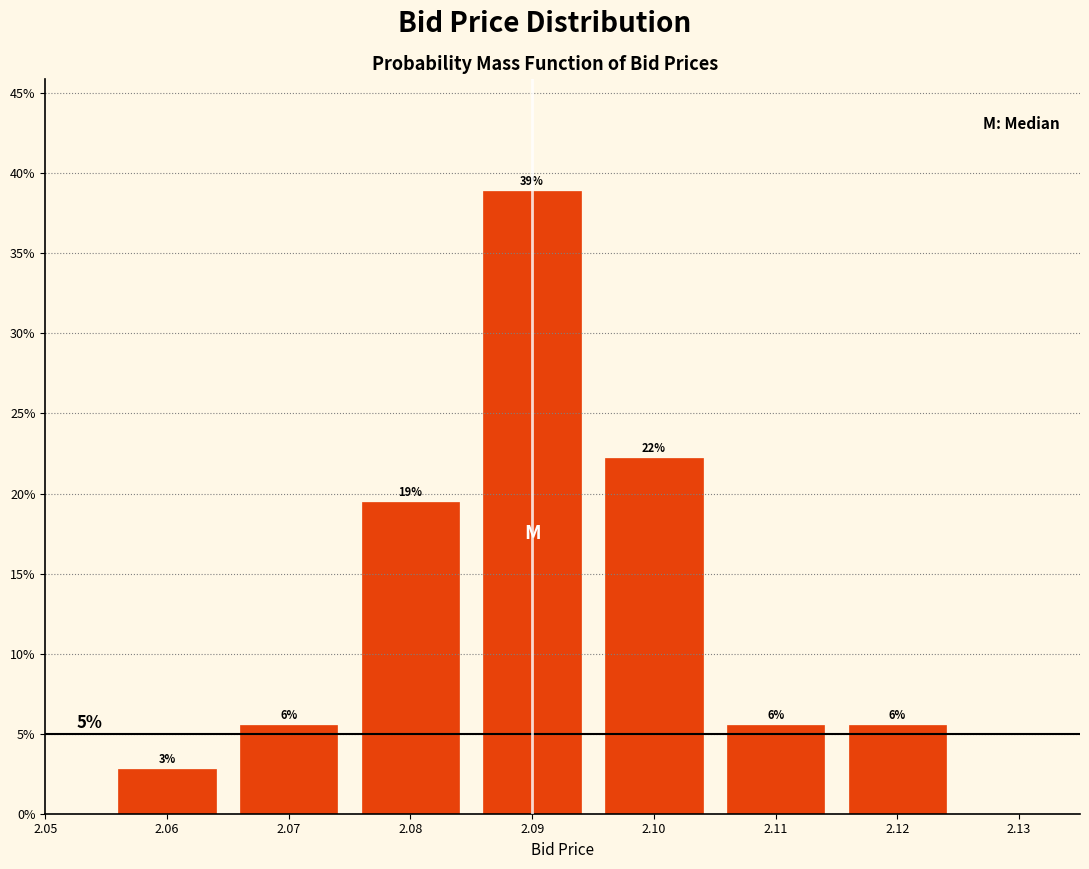

Are the bars horizontal?

No